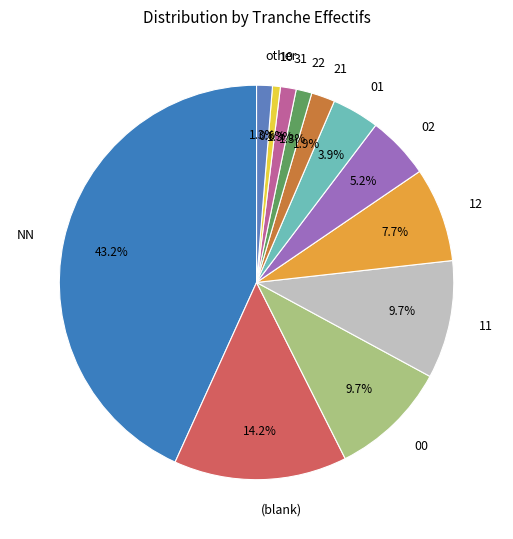

What is the smallest slice in the pie chart?

10